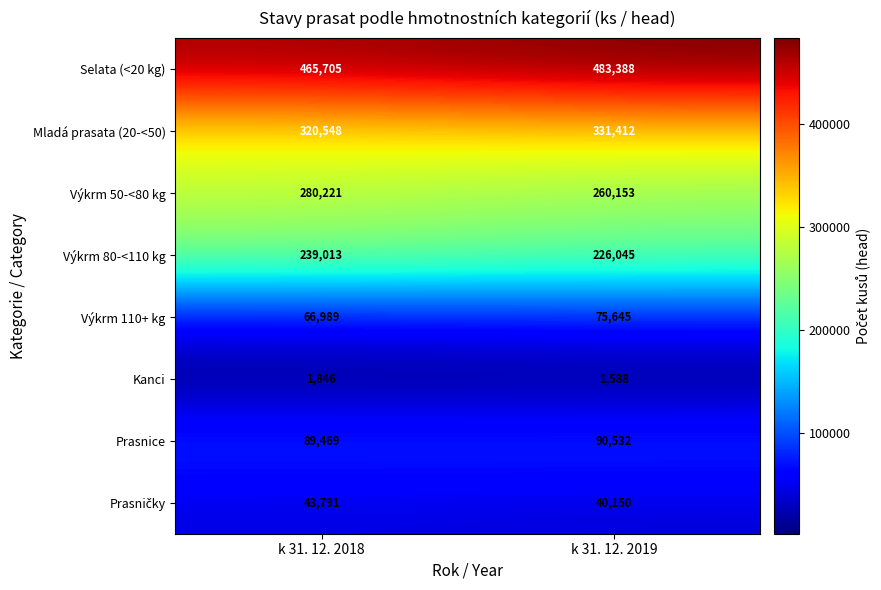

At which label does Výkrm 80-<110 kg reach its minimum?

k 31. 12. 2019